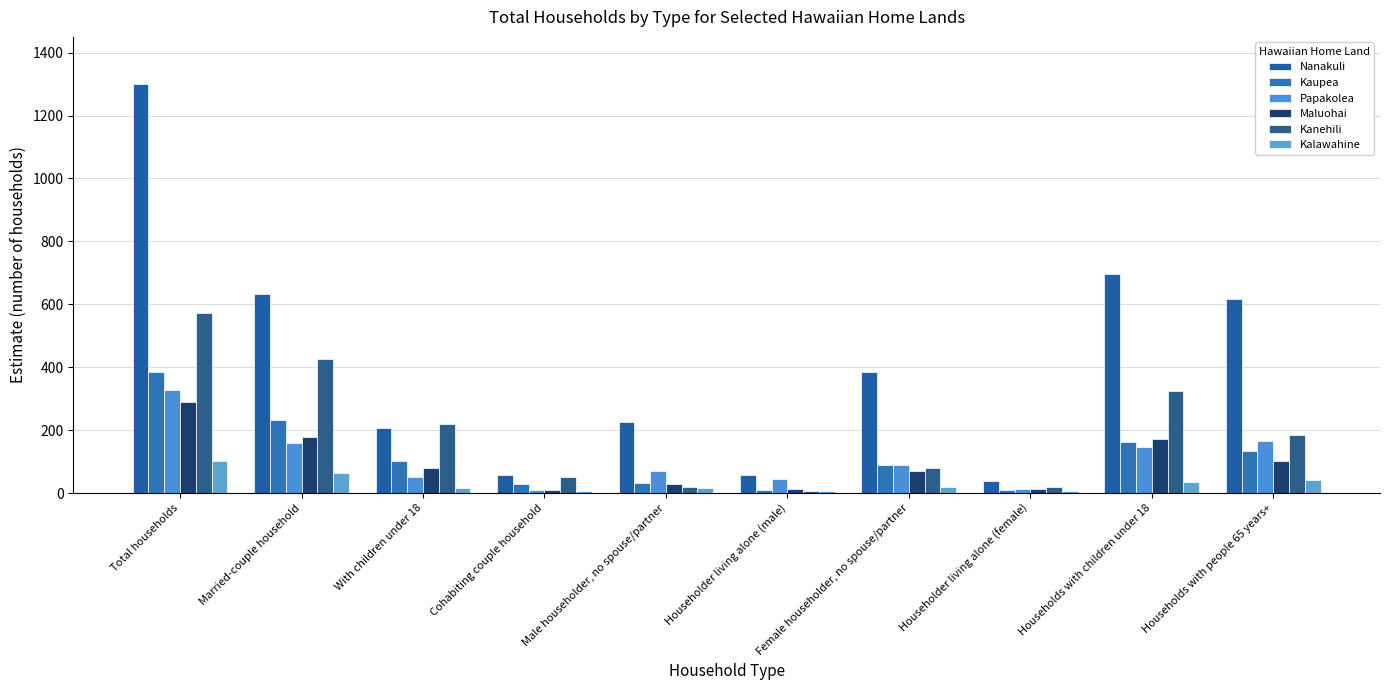

What is the sum of the Kaupea values at Householder living alone (female) and Households with children under 18?

171